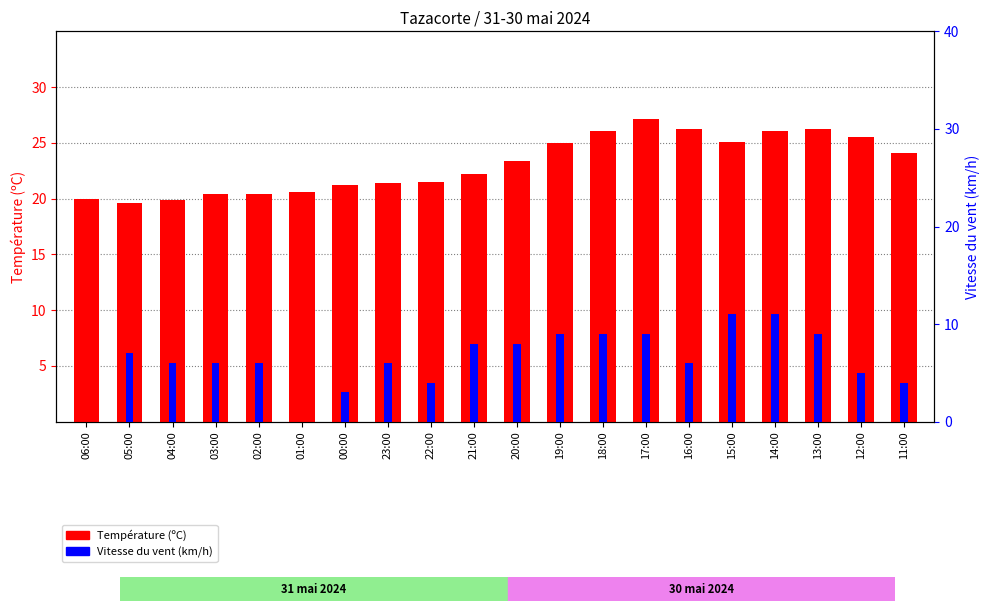

Which series has the largest total across all categories?

Température (ºC)